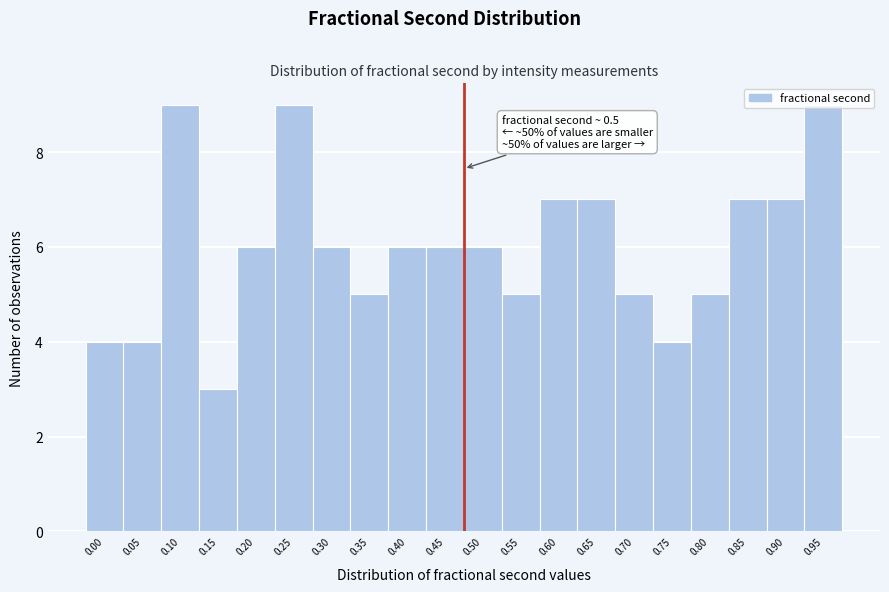

What is the ratio of the value at 0.10 to the value at 0.05?

2.2